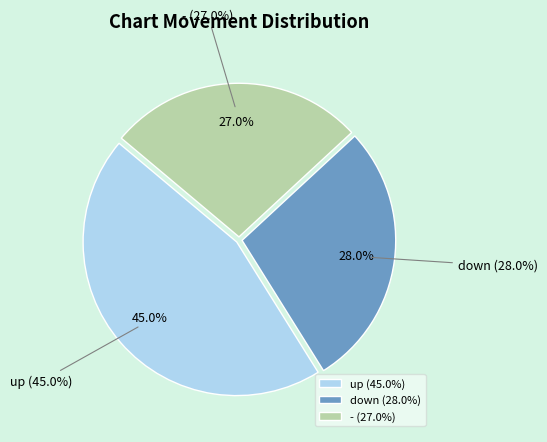

Which category has the biggest portion of the pie?

up